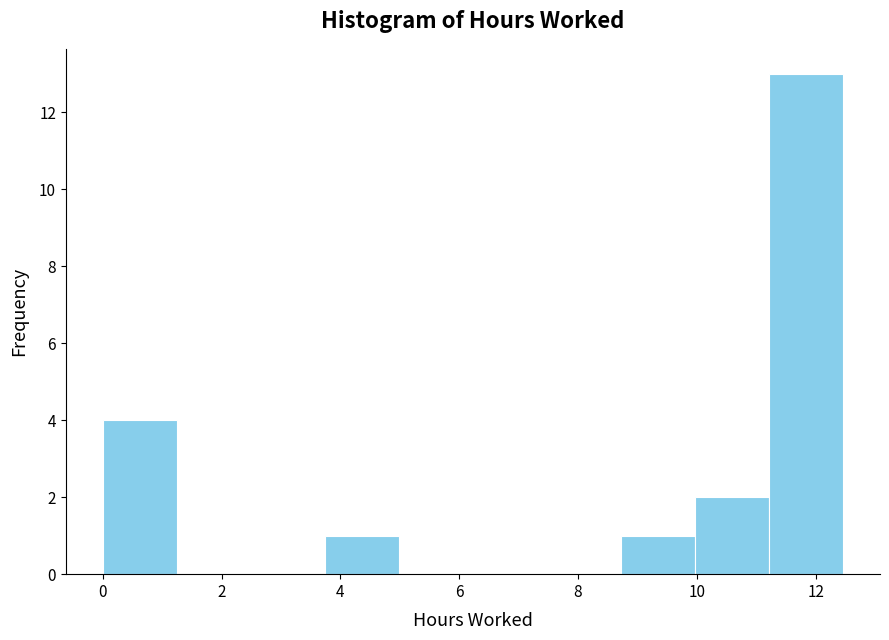

Over which range of the x-axis is the bar tallest?

11.2 to 12.4